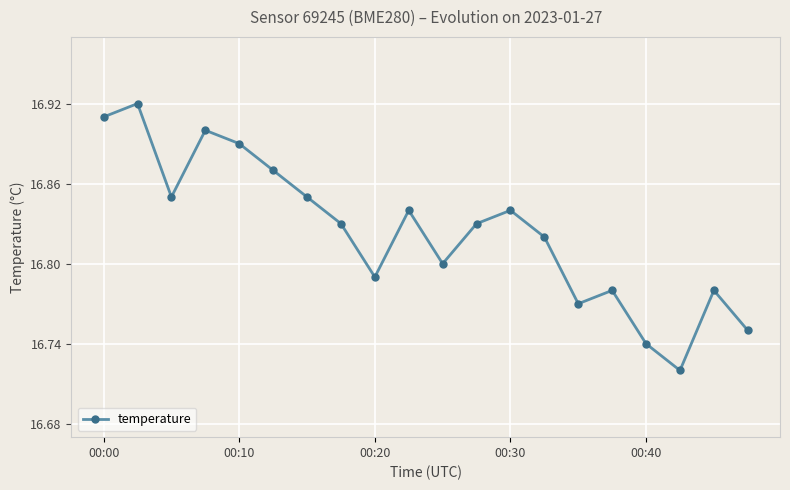

What is the sum of all values?

336.5